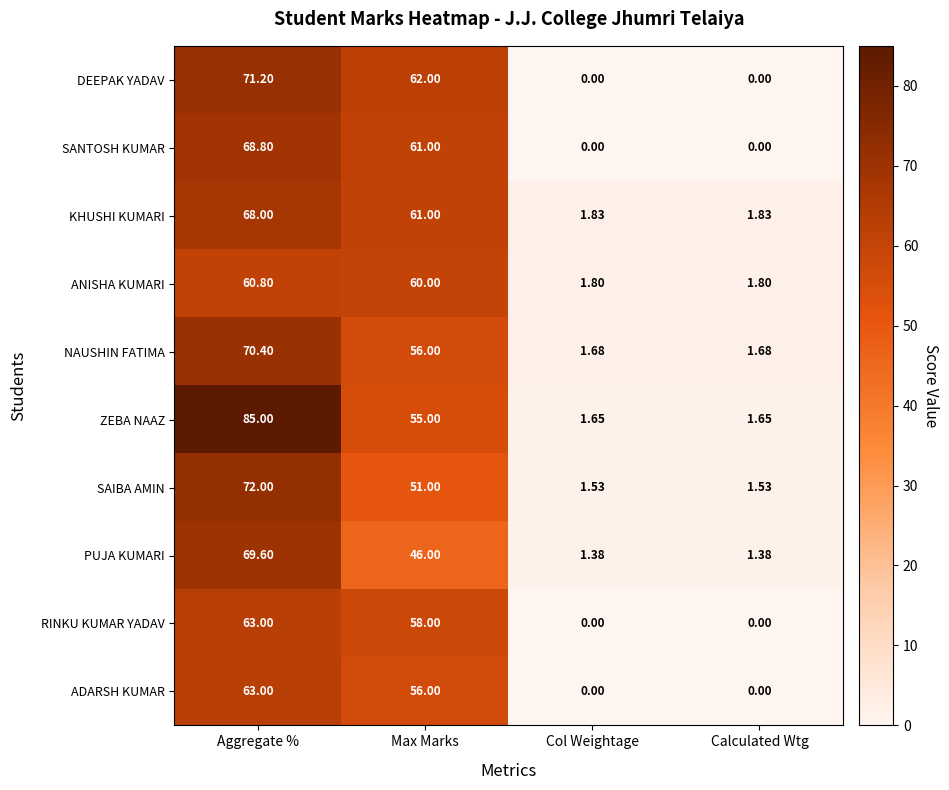

Is the value of NAUSHIN FATIMA at Col Weightage greater than the value of RINKU KUMAR YADAV at Max Marks?

No